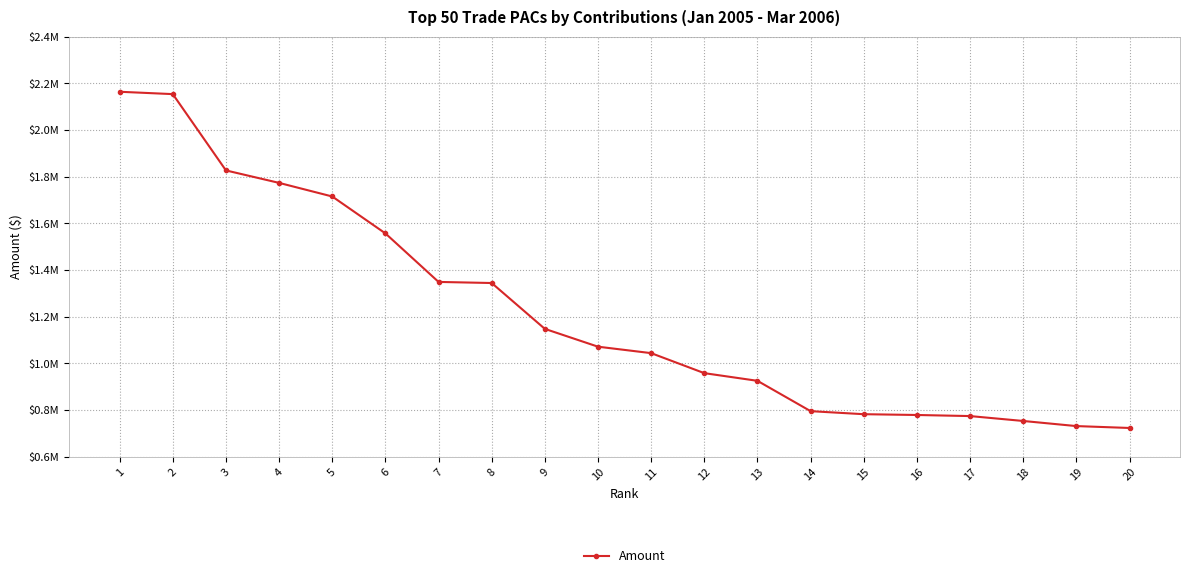

What value does the data have at 20?

723000.0